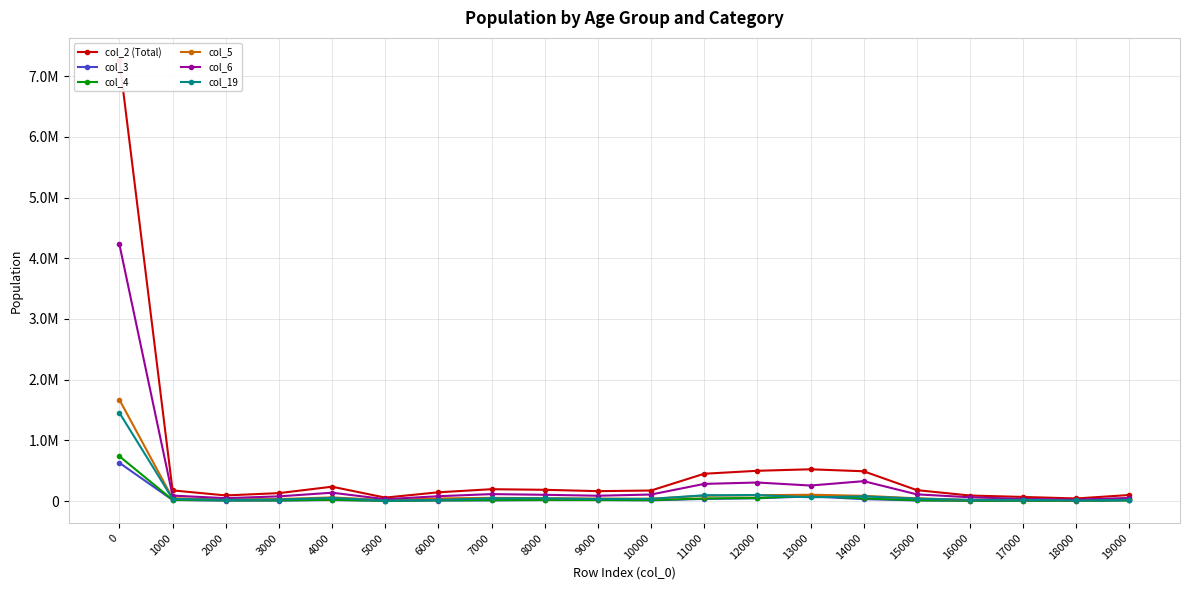

In col_19, how many points are higher than both neighbors (excluding endpoints)?

5